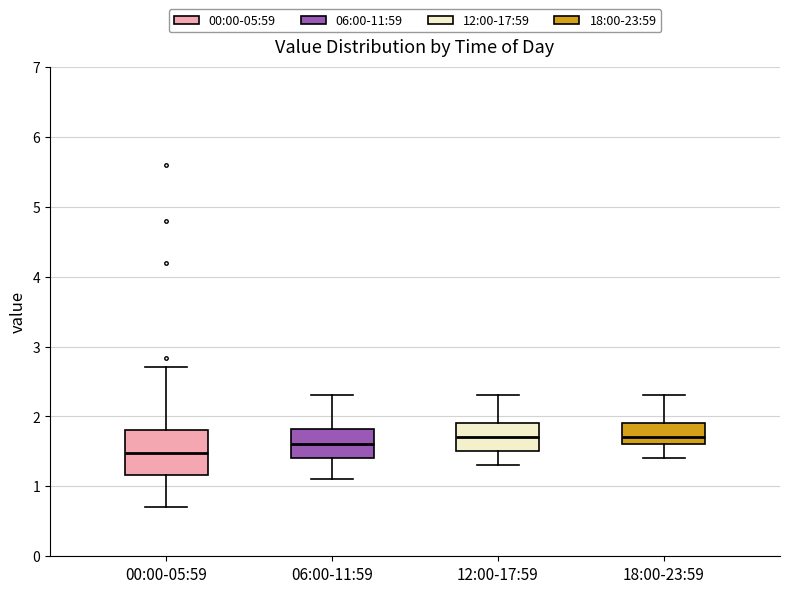

Comparing the boxes themselves (not the whiskers), which one is the tallest?

00:00-05:59